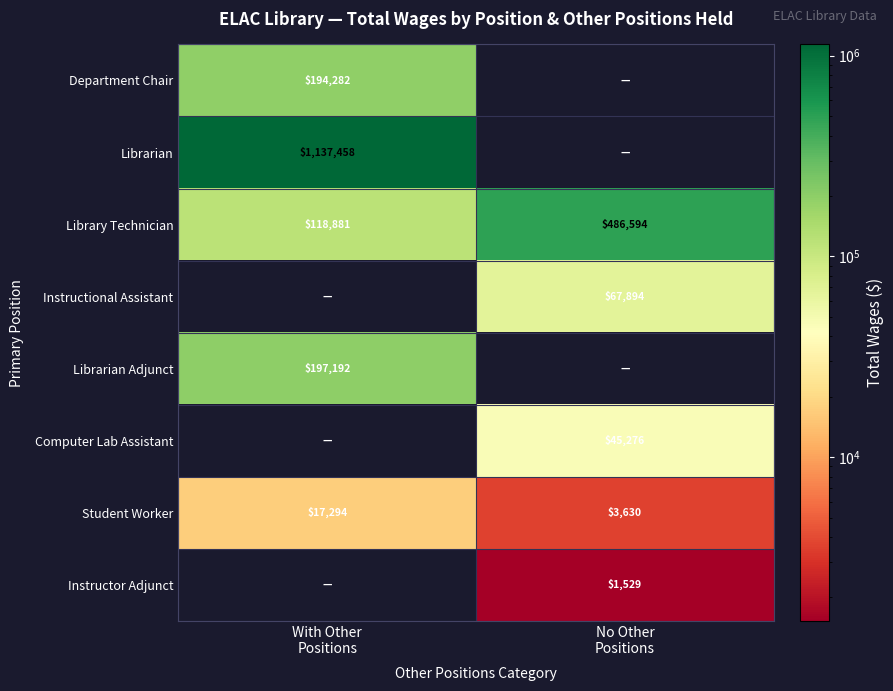

What is the average value of the Library Technician series?

302738